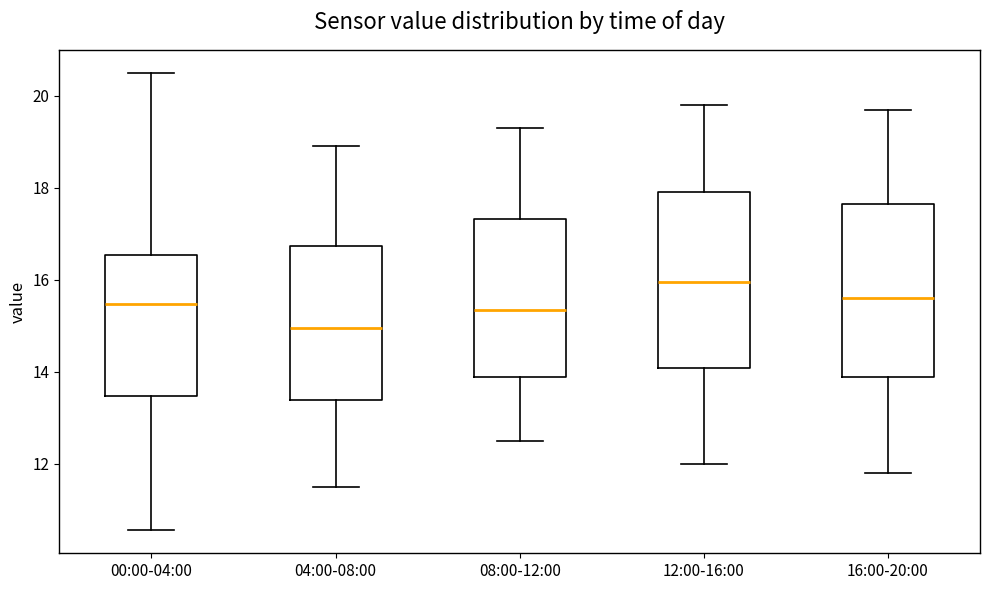

Where is the lower edge of the box for 04:00-08:00 on the y-axis? The values are not printed on the chart, so give them approximately, as read against the axis.

13.4